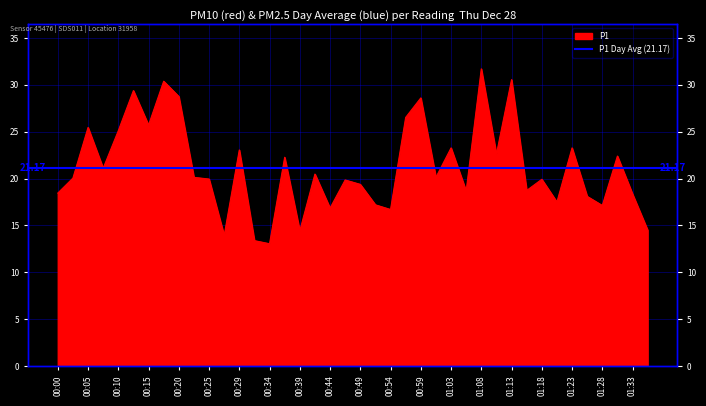

What is the value of the 6th point from the left?

29.4